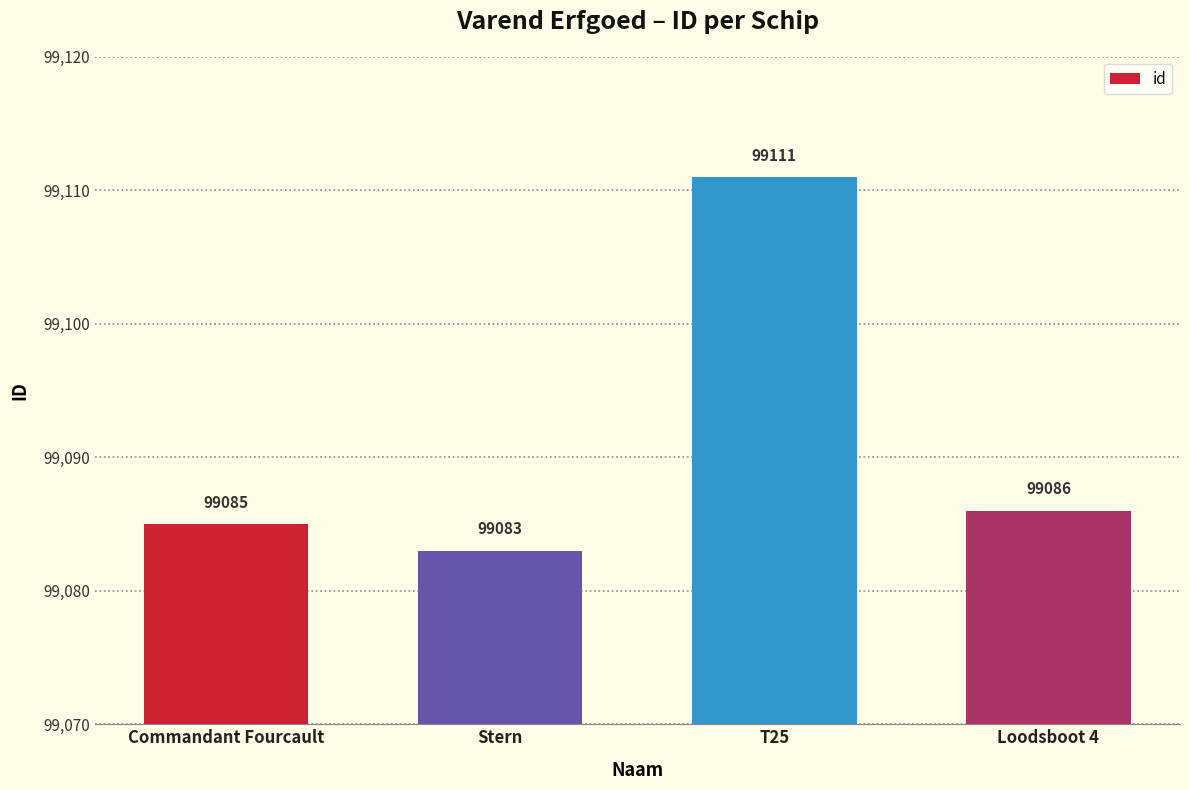

Is it true that the value at Commandant Fourcault is 99085?

True